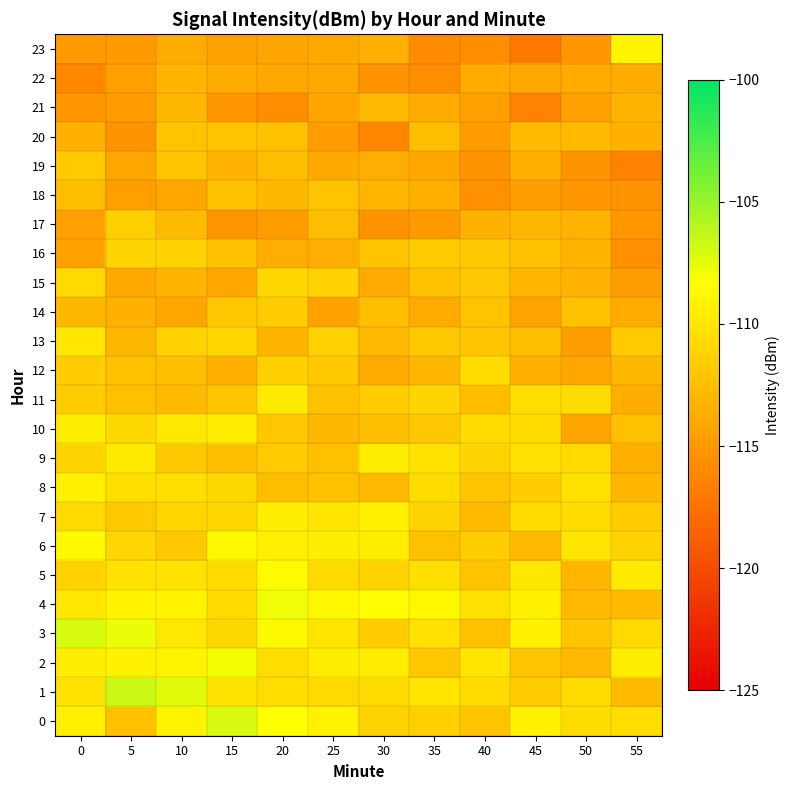

How many data points does each series have?

12